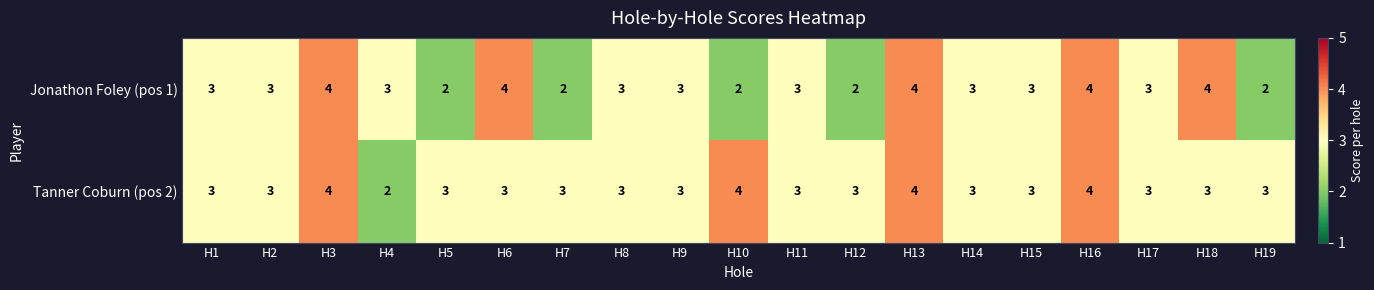

What is the approximate value of Jonathon Foley (pos 1) at H6?

4